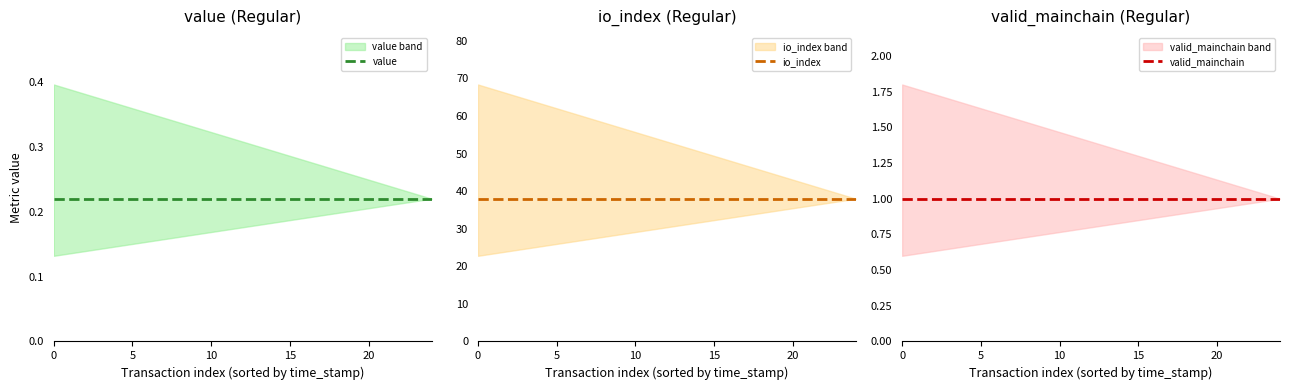

True or false: io_index has more than 1 interior local peaks.

False